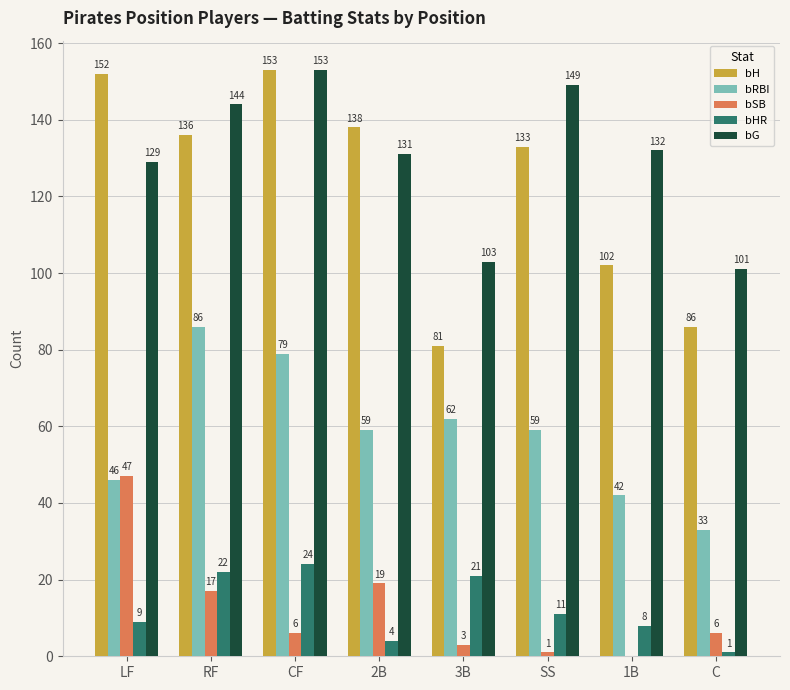

What is the spread (max minus min) of values at 2B?

134